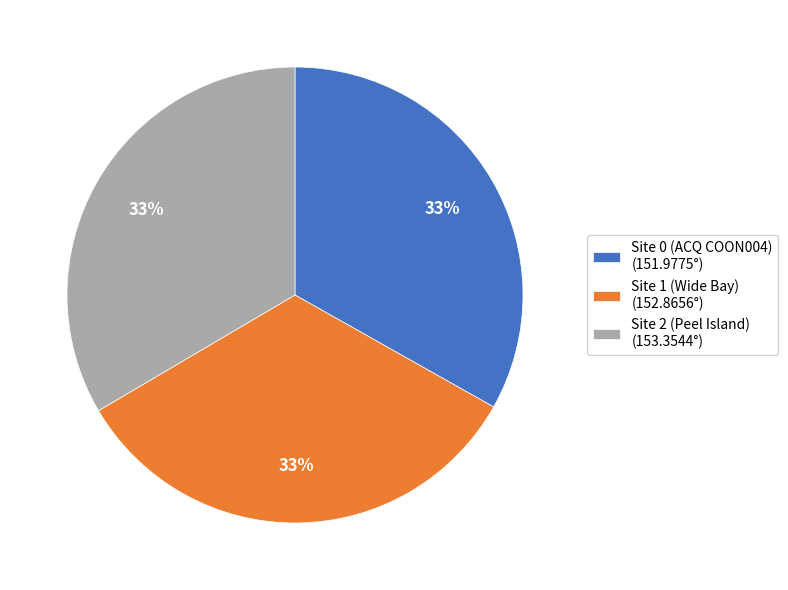

What percentage is the Site 2 (Peel Island) slice, to the nearest percent?

33%